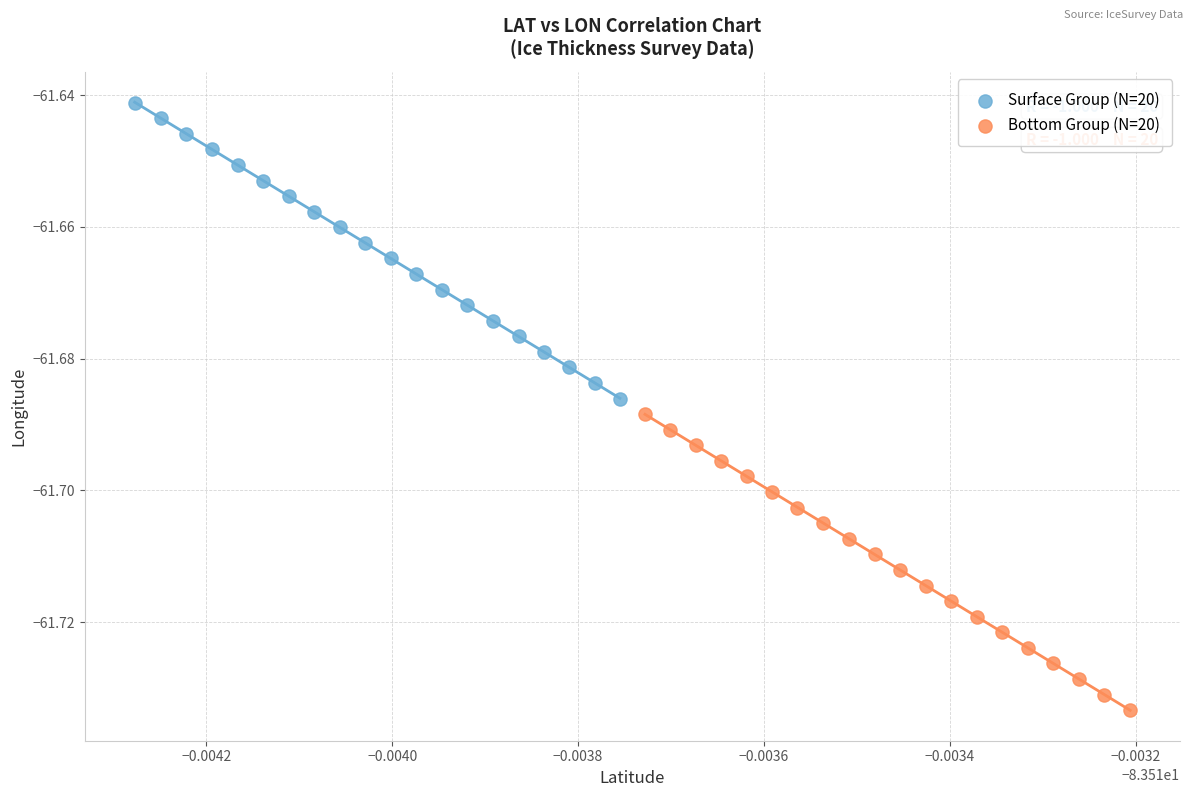

Which series has the widest spread of Y values?

Surface Group (N=20)